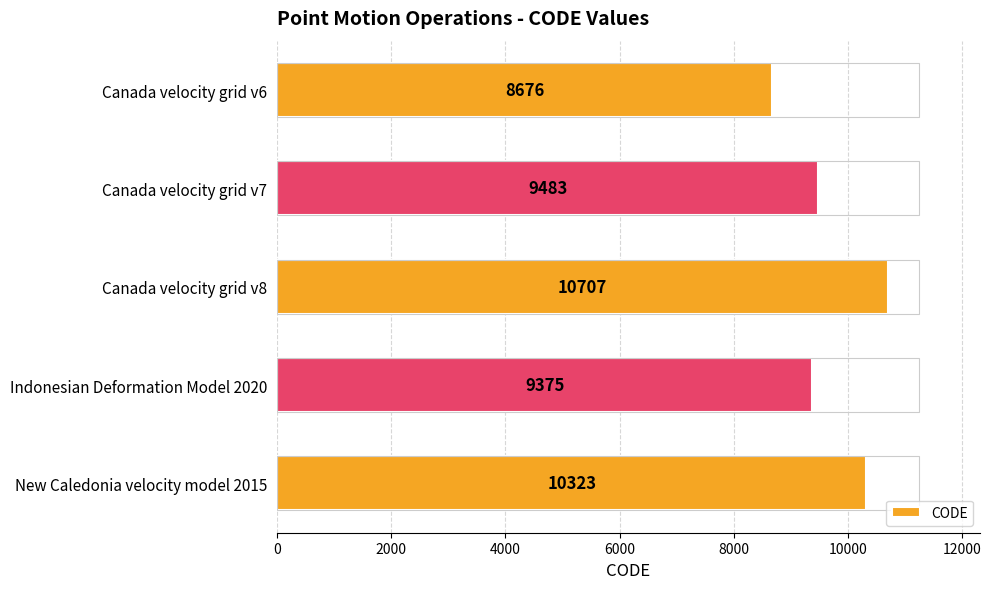

Rank the categories by value from highest to lowest.

Canada velocity grid v8, New Caledonia velocity model 2015, Canada velocity grid v7, Indonesian Deformation Model 2020, Canada velocity grid v6